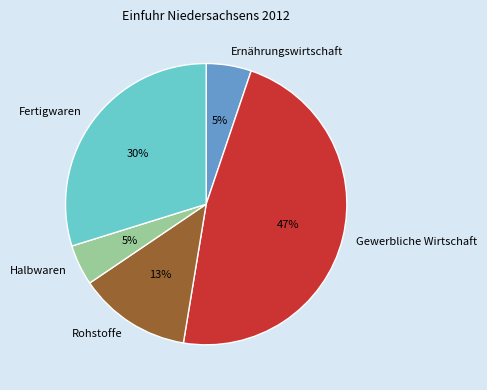

To the nearest percent, what is the average slice percentage?

20%